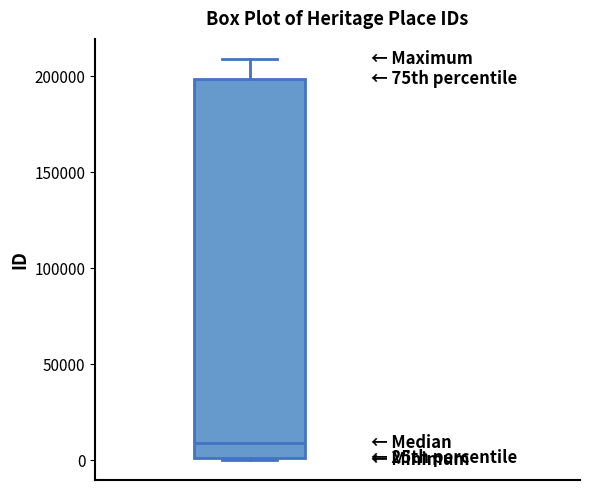

Read this box plot against the y-axis: the position of the median line, the range covered by the box, and the ends of both whiskers. The values are not printed on the chart, so give them approximately, as read against the axis.

median 10000, box 0 to 200000, whiskers 0 to 210000